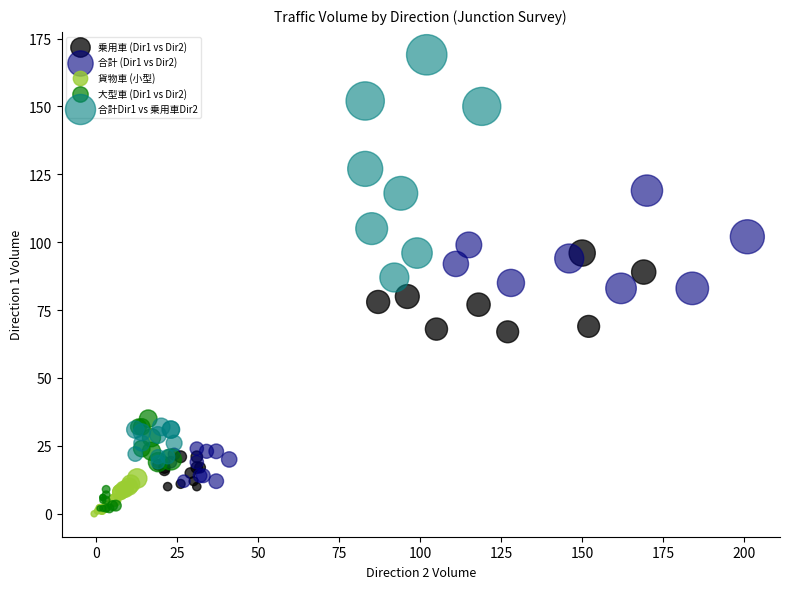

Which series has the largest Y range (max minus min)?

合計Dir1 vs 乗用車Dir2